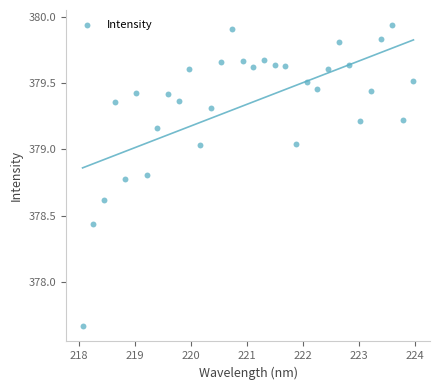

What is the range of X values (max minus min)?

5.9